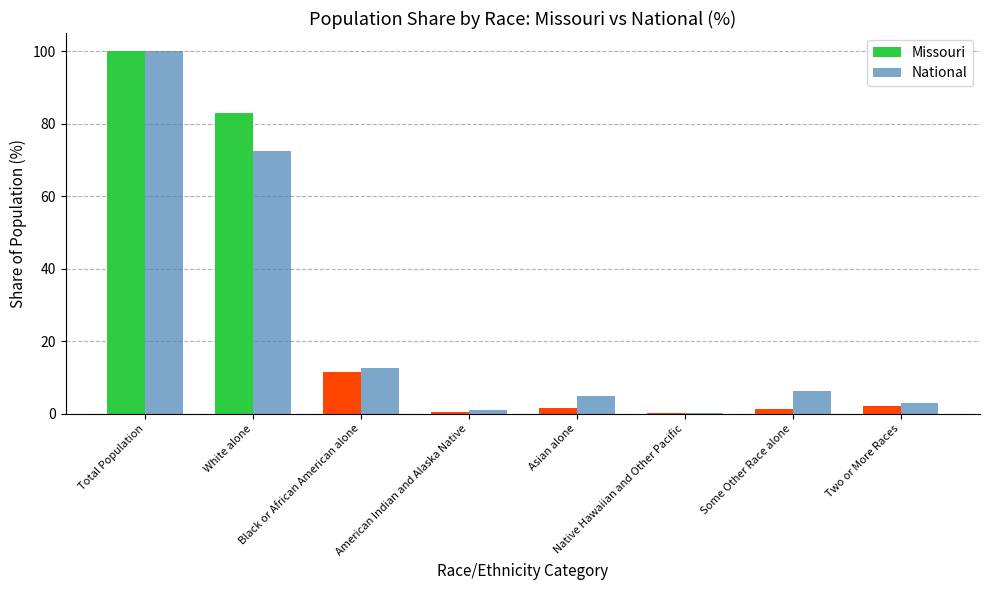

At which label does National reach its peak?

Total Population